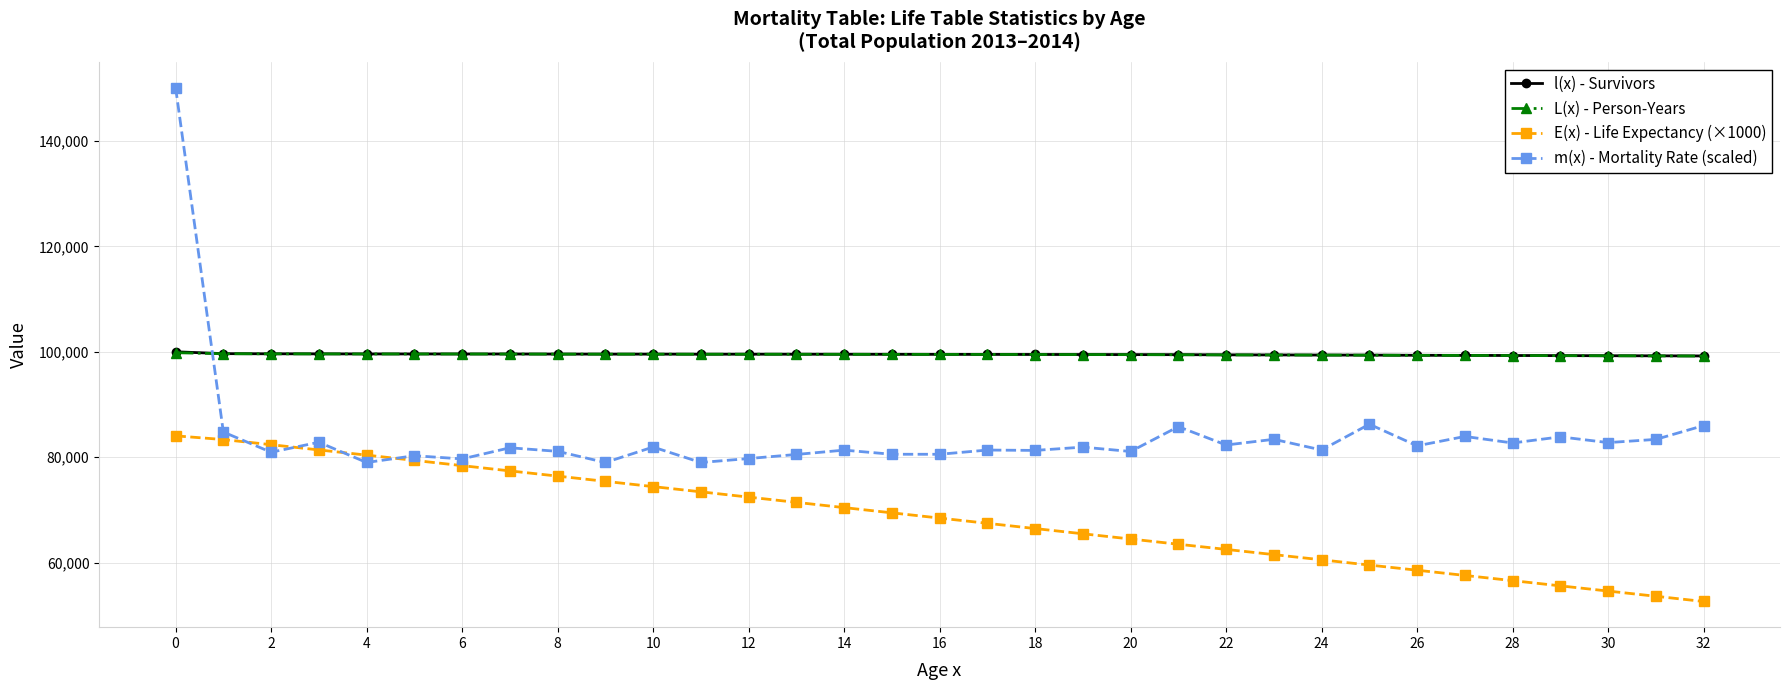

How many intersections are there between L(x) - Person-Years and m(x) - Mortality Rate (scaled)?

1